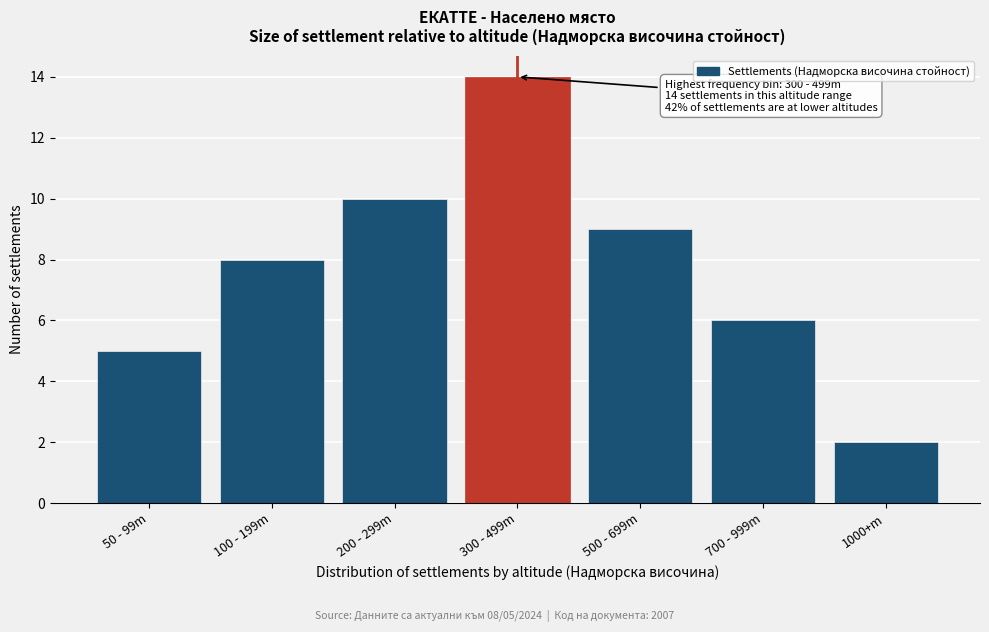

Reading left to right, extract all data points from this chart.

5	8	10	14	9	6	2